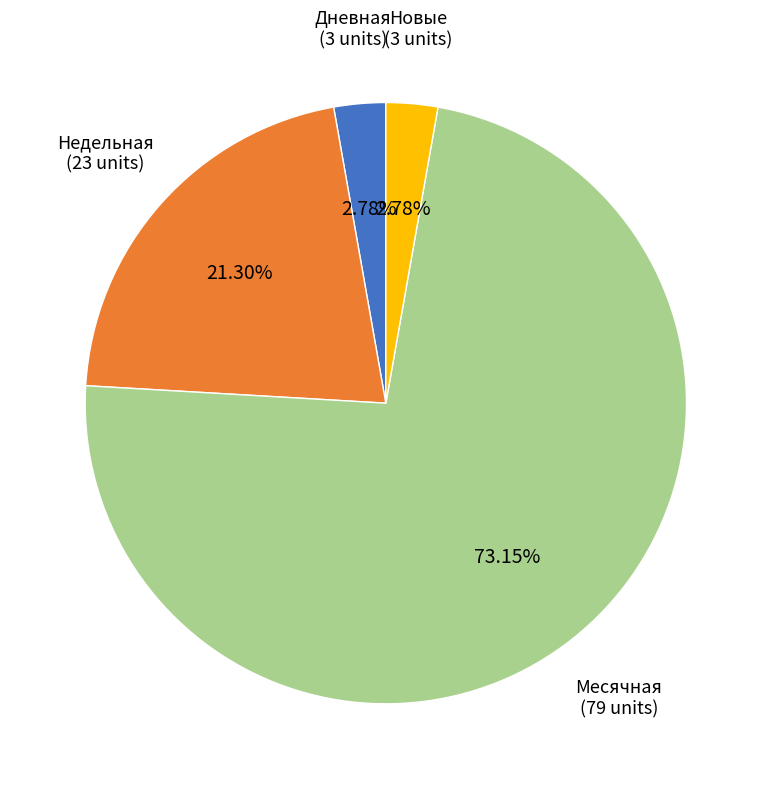

To the nearest percent, what portion does Недельная represent?

21%